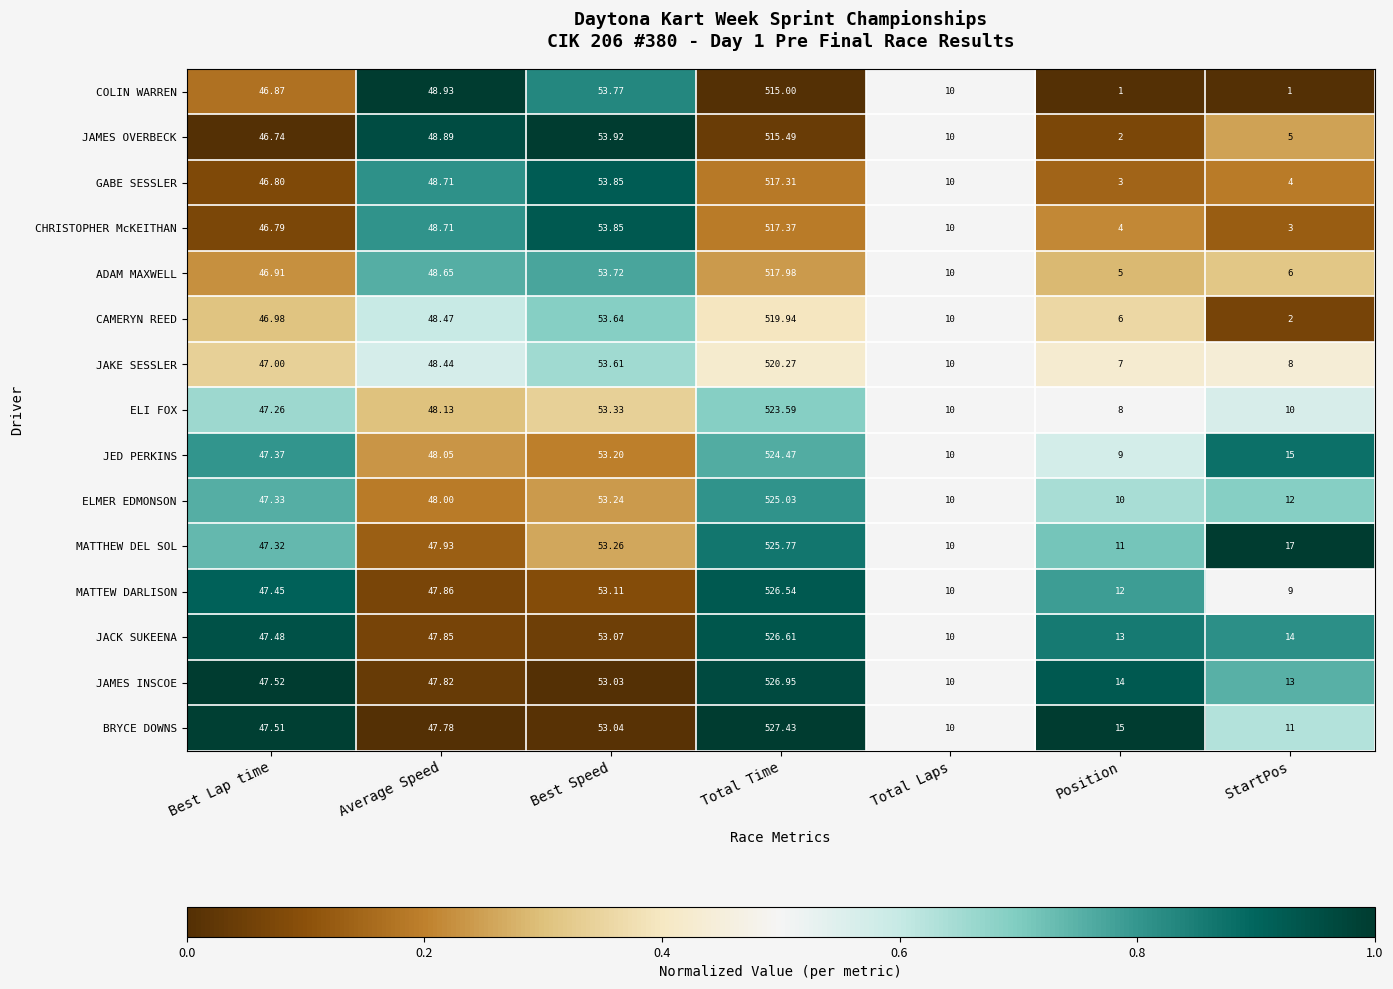

Which series changed the most between Best Lap time and Total Laps?

JAMES INSCOE